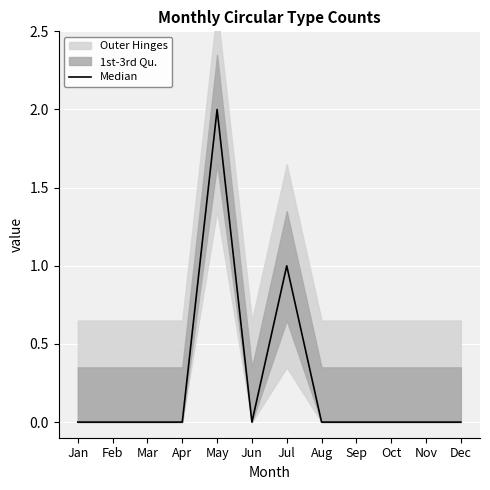

What is the difference between the second highest and second lowest values?

1